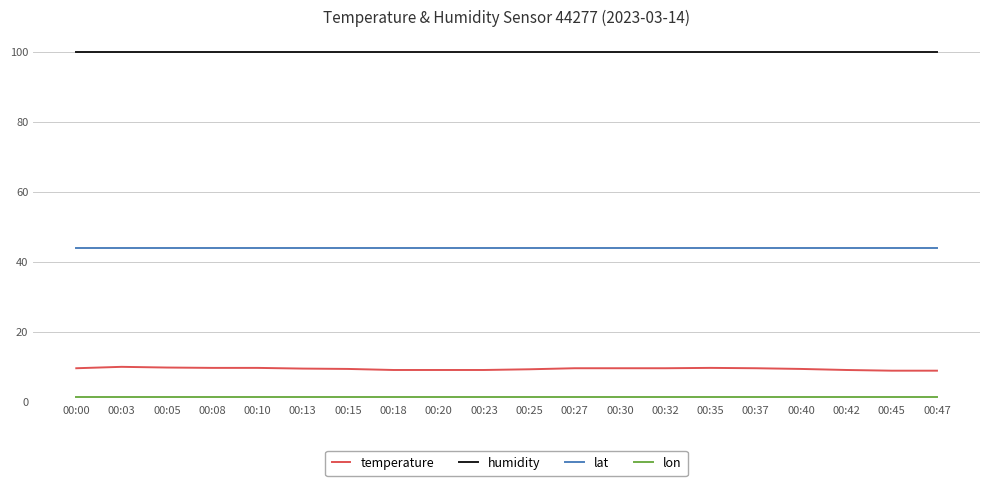

True or false: humidity and lat intersect in this chart.

False